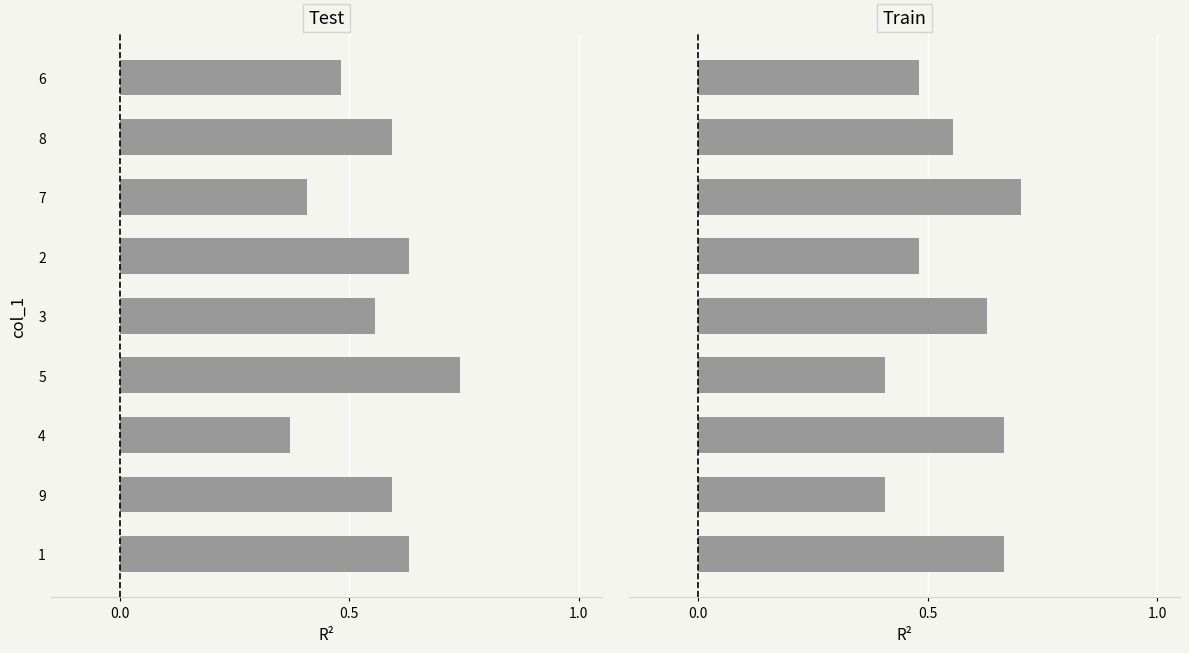

What is the value of the Train bar at the 5th from the left?

0.6